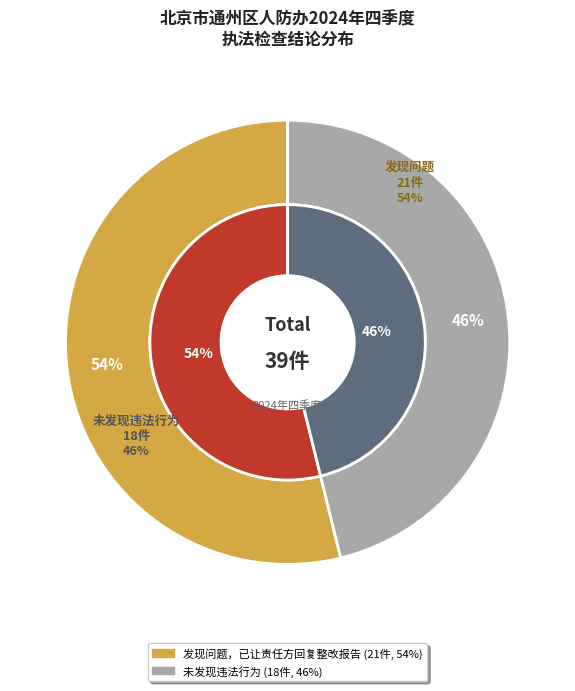

Rank the categories by value from highest to lowest.

发现问题，已让责任方回复整改报告, 未发现违法行为